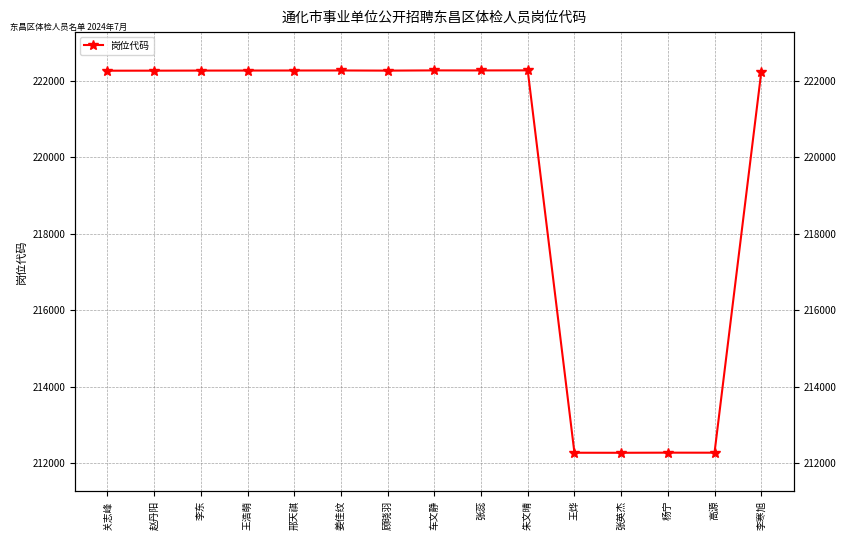

What is the sum of all values?

3293916